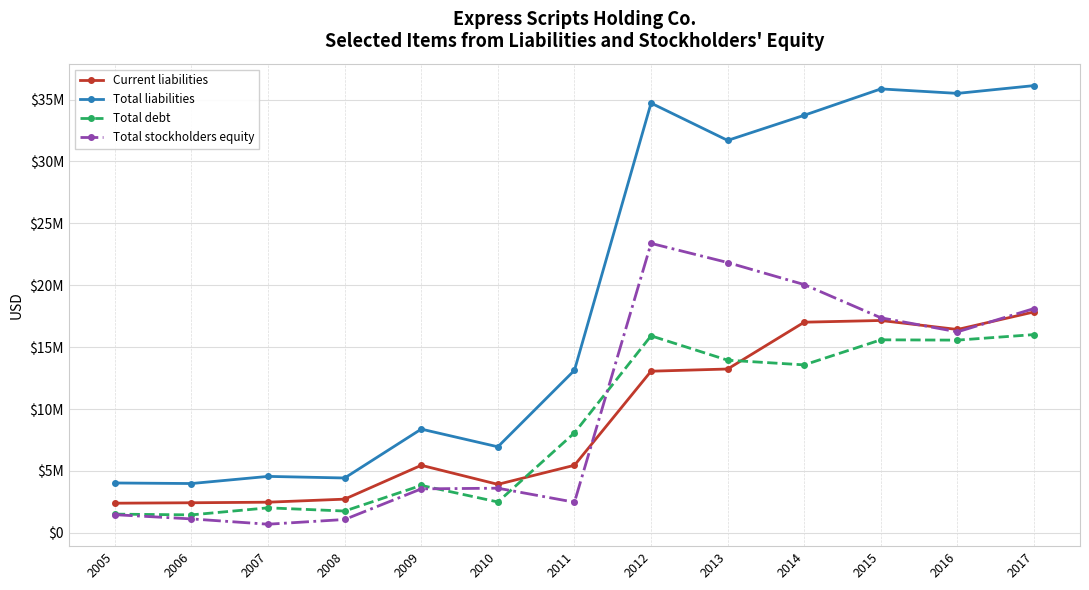

True or false: Total debt and Total liabilities intersect in this chart.

False